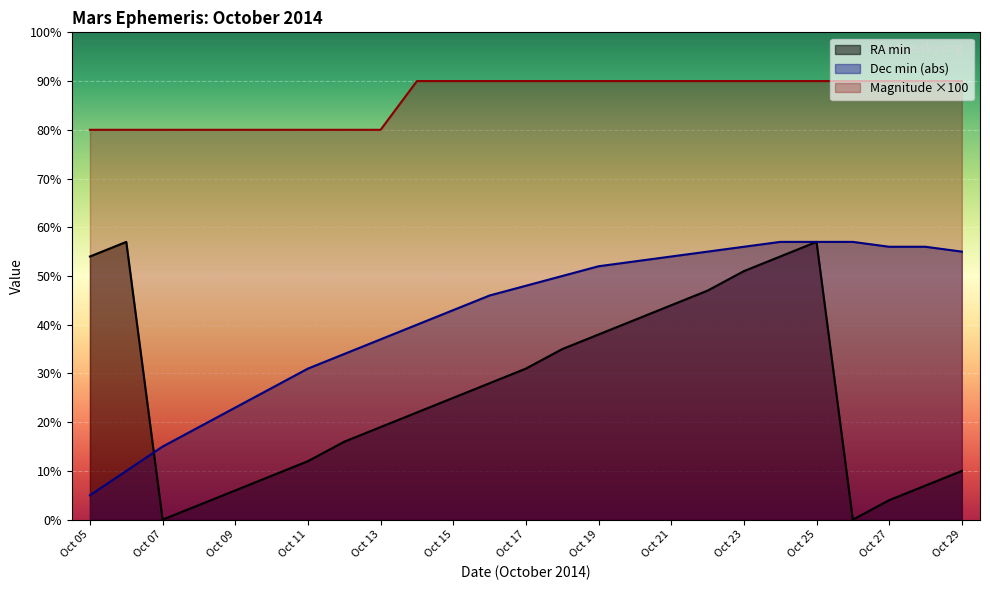

Reading left to right, what are all the values shown in this chart?

RA min: 54	57	0	3	6	9	12	16	19	22	25	28	31	35	38	41	44	47	51	54	57	0	4	7	10
Dec min: 5	10	15	19	23	27	31	34	37	40	43	46	48	50	52	53	54	55	56	57	57	57	56	56	55
Magnitude: 80	80	80	80	80	80	80	80	80	90	90	90	90	90	90	90	90	90	90	90	90	90	90	90	90